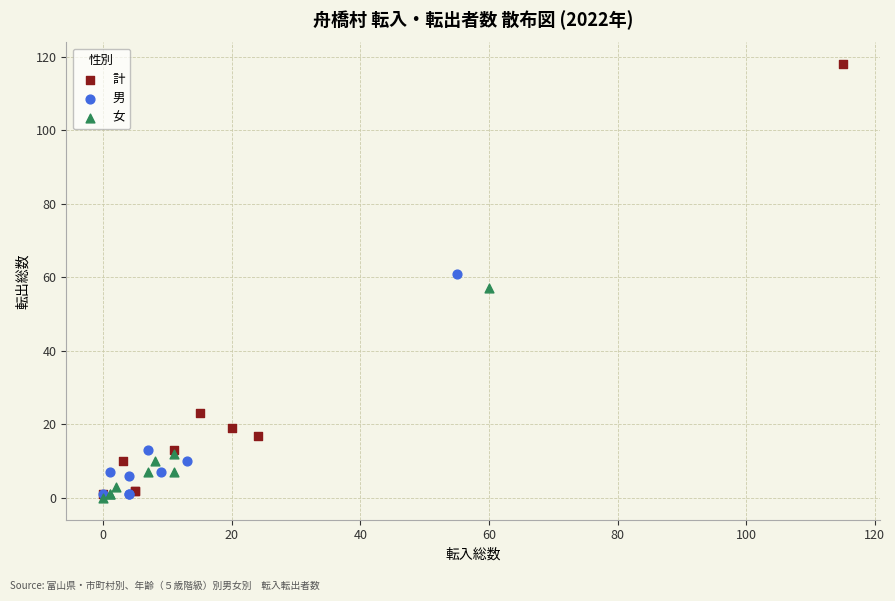

What are all the series names shown in the legend?

計, 男, 女